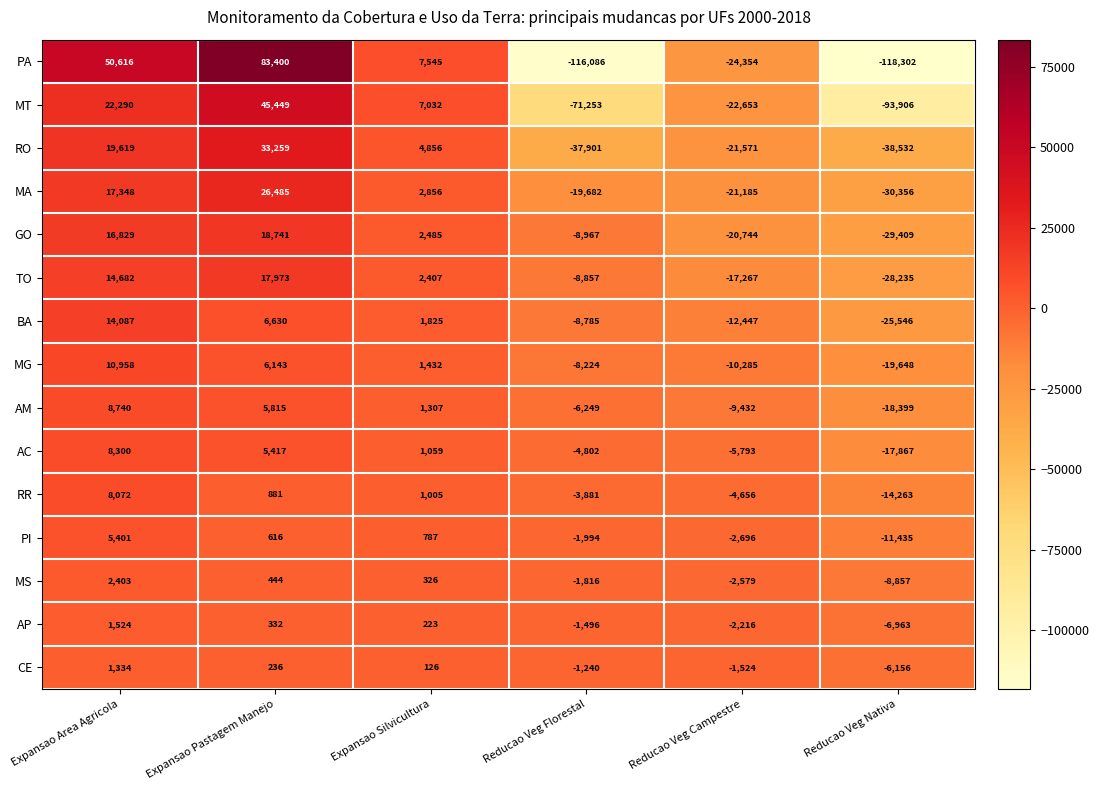

What is the sum of the MT values at Reducao Veg Florestal and Reducao Veg Campestre?

-93906